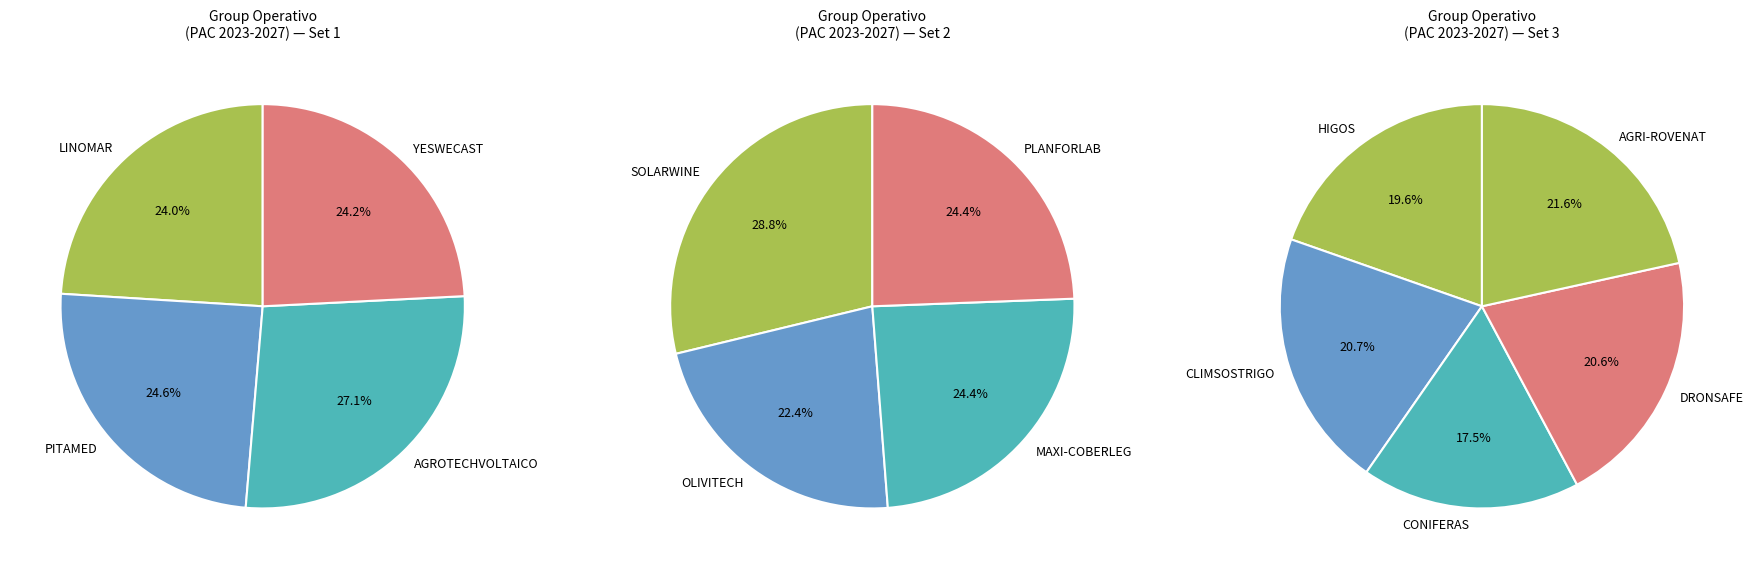

True or false: OLIVITECH accounts for 18% of the total.

False